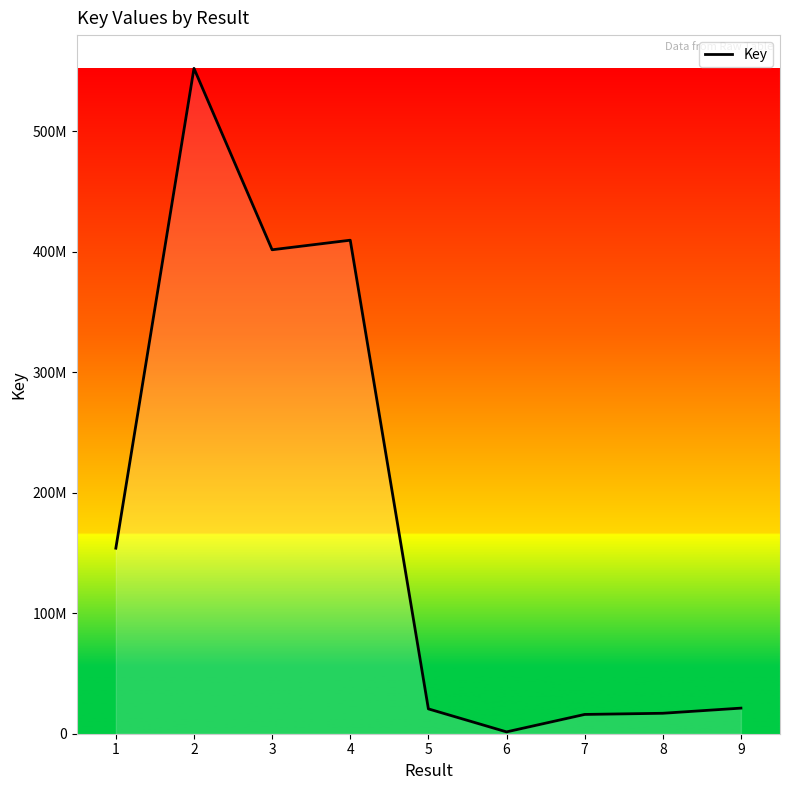

At which category does the chart reach its minimum across all series?

6